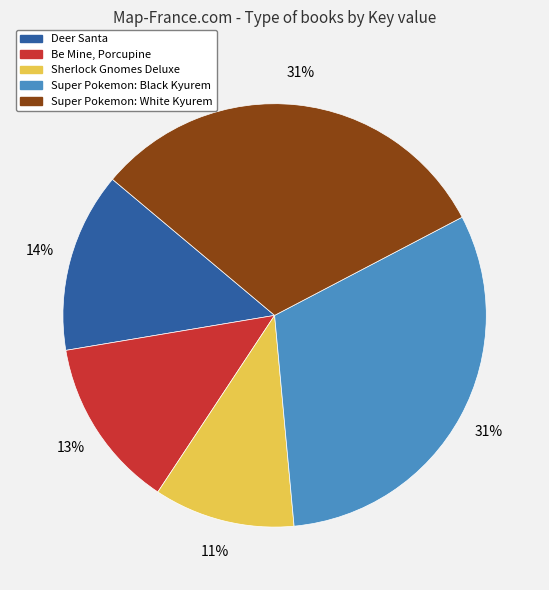

Combined, do Deer Santa and Be Mine, Porcupine account for over 50%?

No